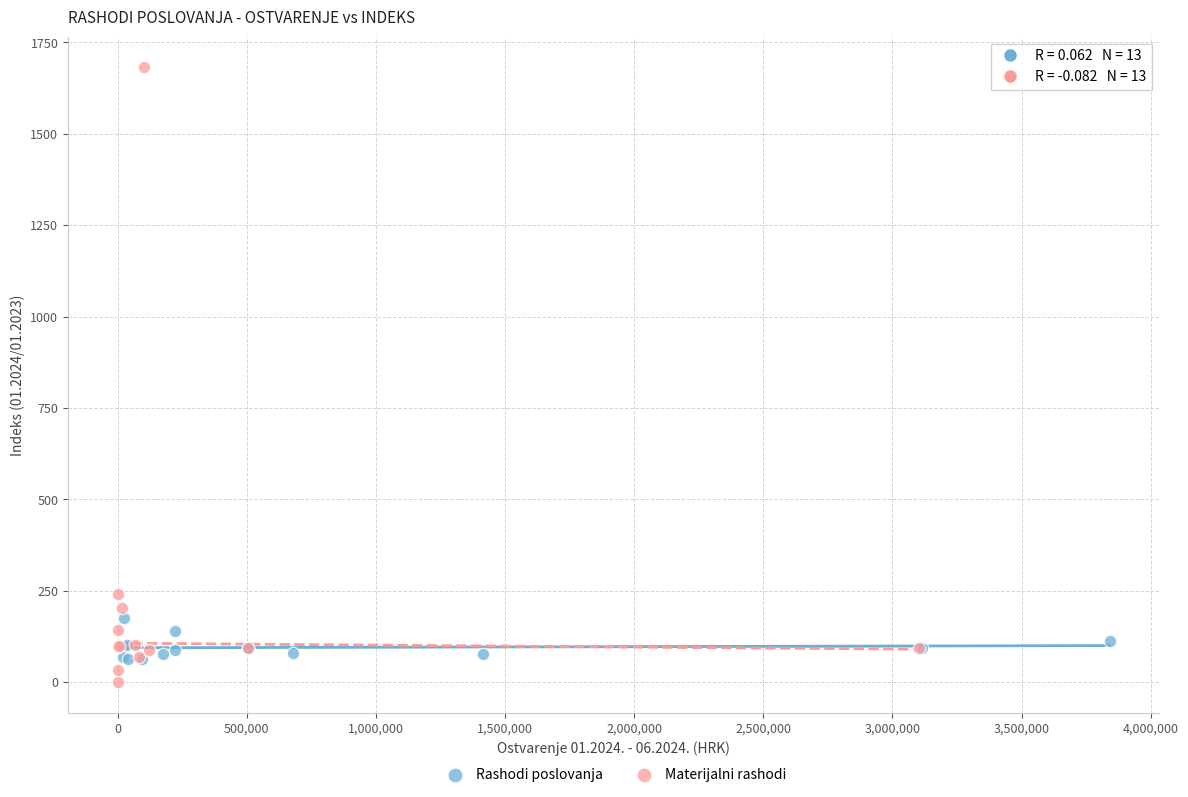

Which series has the widest spread of Y values?

Materijalni rashodi